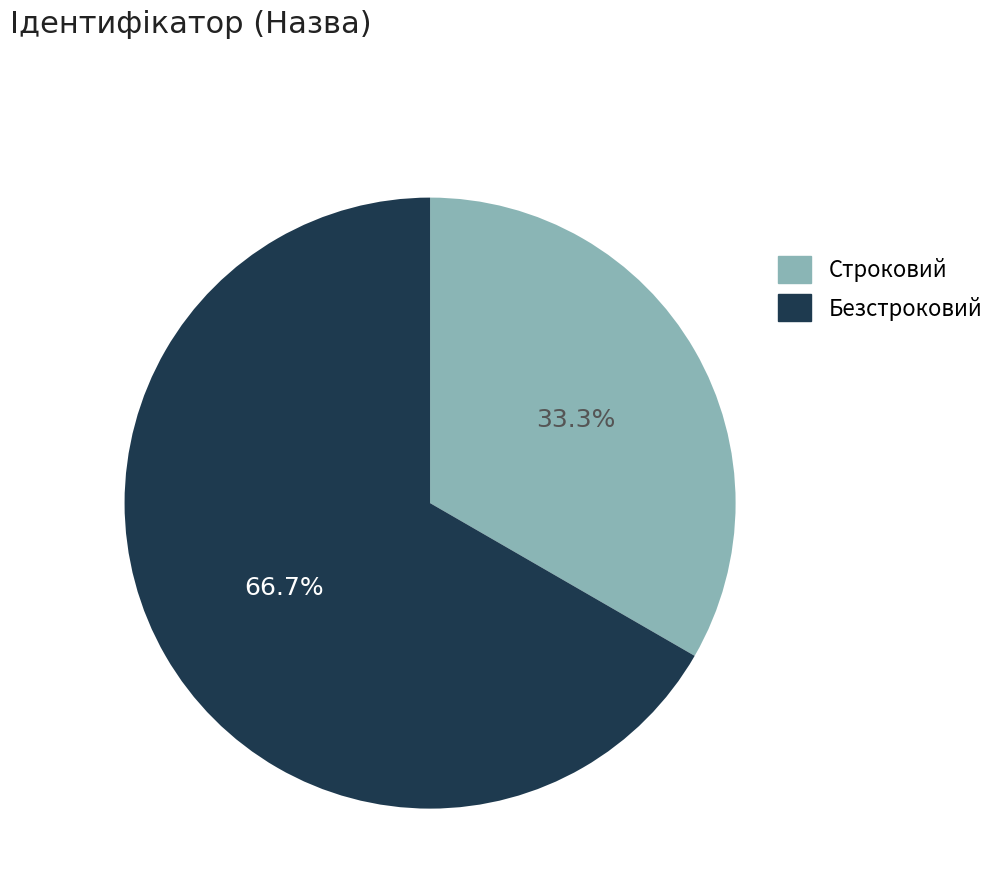

Does Безстроковий account for over 50% of the chart?

Yes